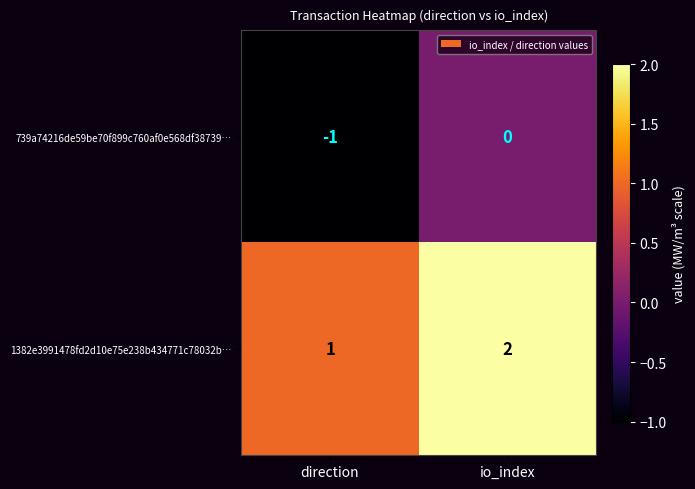

At io_index, list the series in order from smallest to largest.

739a74216de59be70f899c760af0e568df38739…, 1382e3991478fd2d10e75e238b434771c78032b…